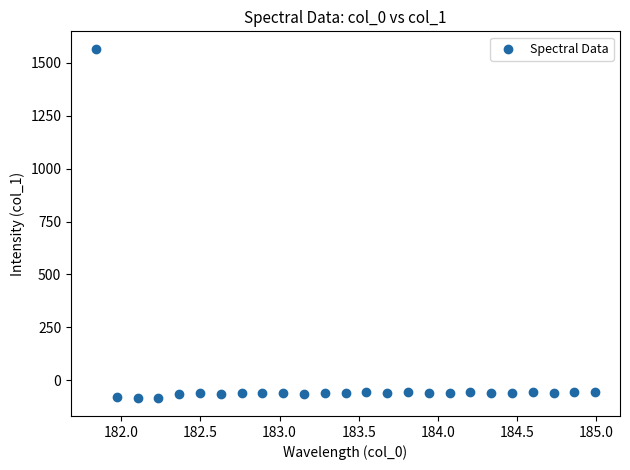

What is the range of X values (max minus min)?

3.1